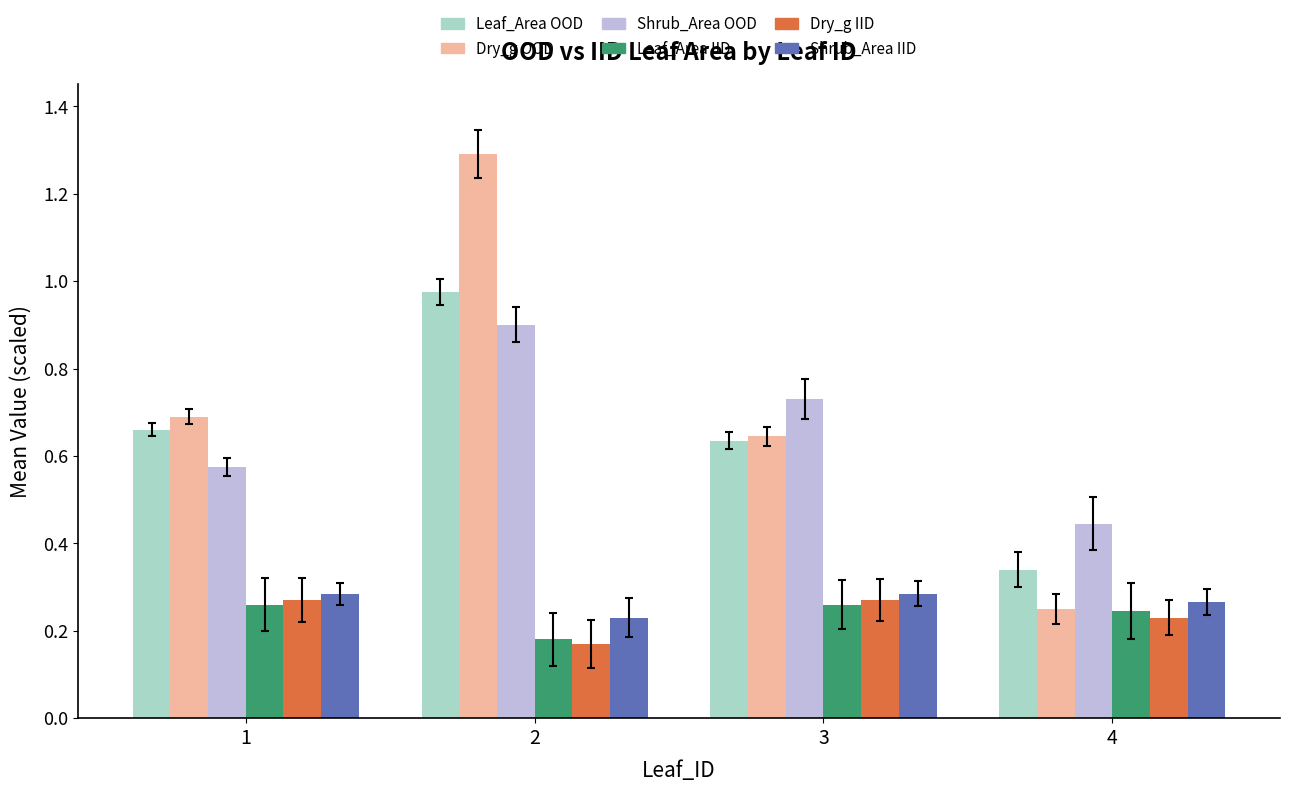

The Shrub_Area OOD series shows 0.2 at 1. True or false?

False